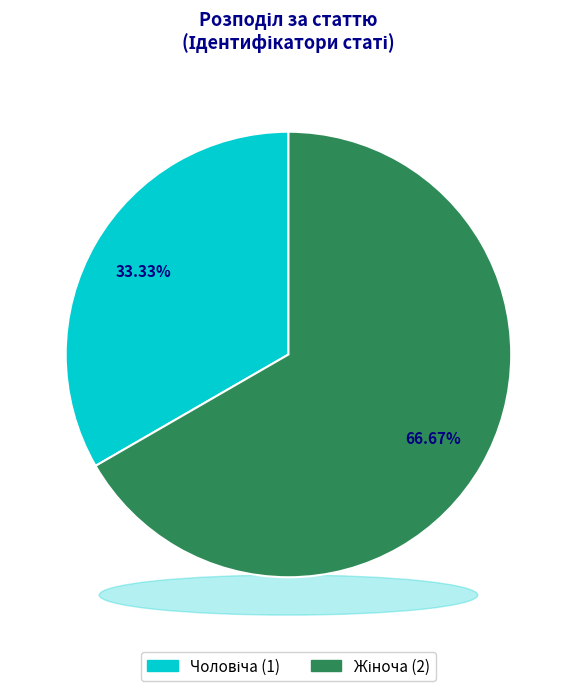

The Чоловіча slice represents 33% of the pie. True or false?

True